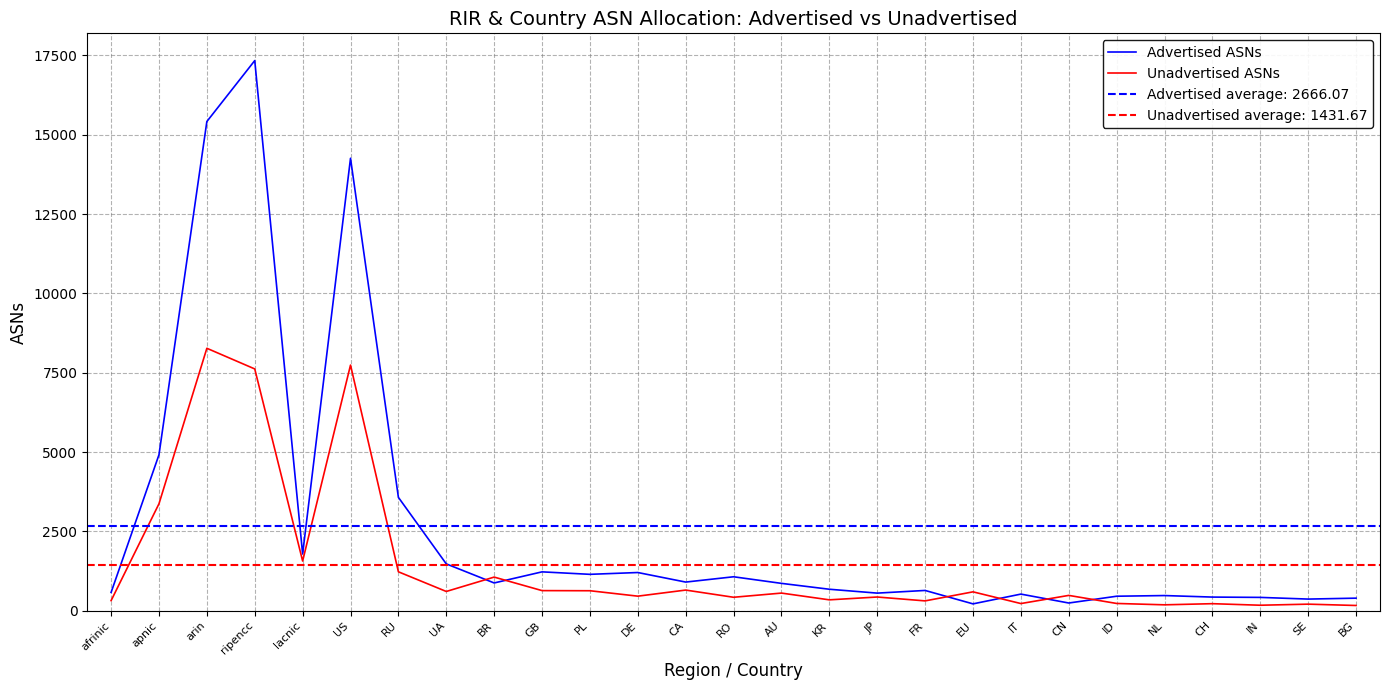

What is the difference between the second highest and minimum values in the Unadvertised ASNs series?

7577